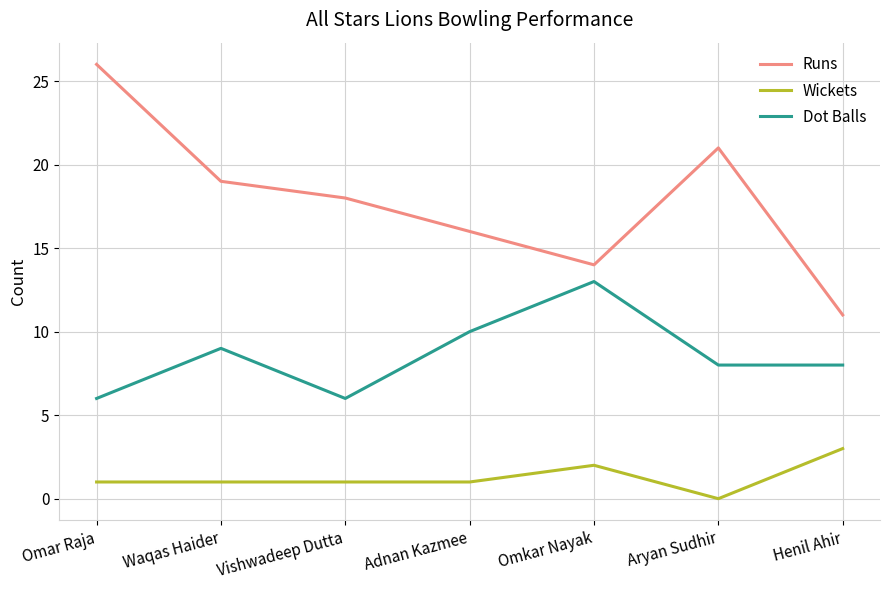

How many categories are shown in the chart?

7